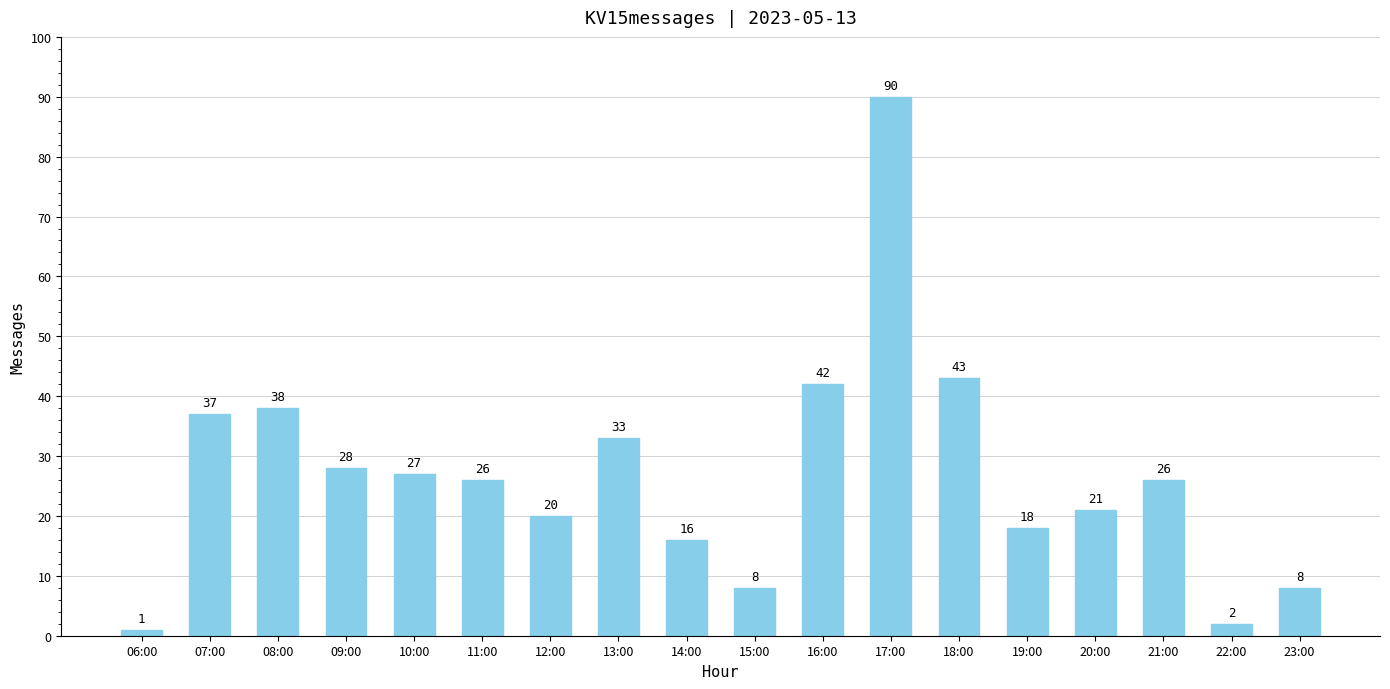

Reading left to right, transcribe all the data shown in this chart.

1	37	38	28	27	26	20	33	16	8	42	90	43	18	21	26	2	8